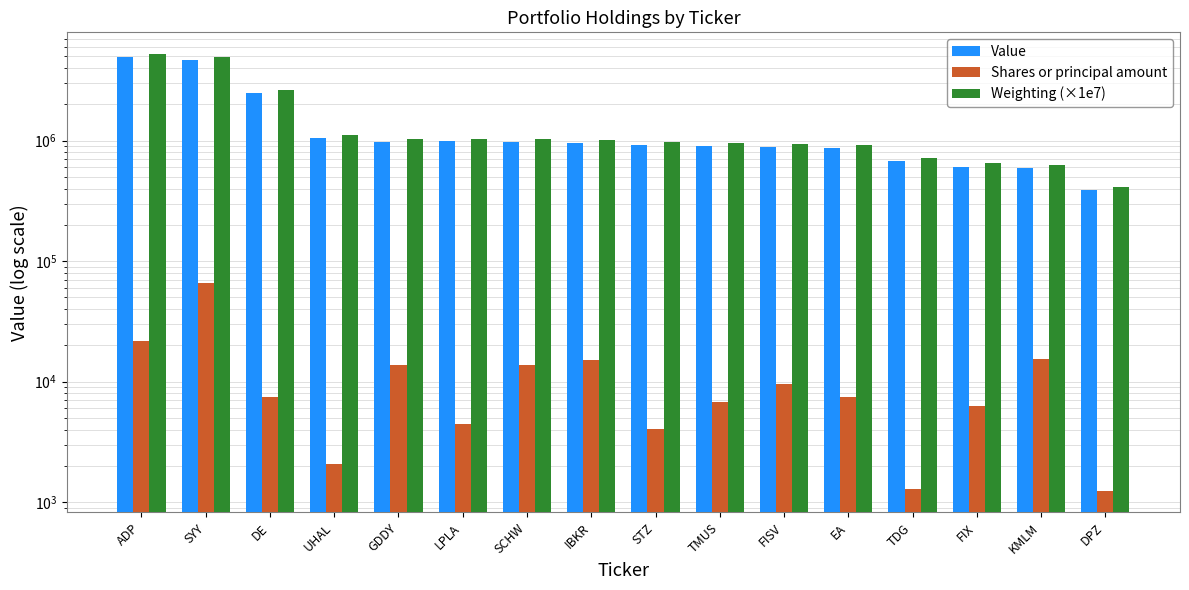

Reading left to right, transcribe all the data shown in this chart.

Value: 4909000.0	4658000.0	2479000.0	1054000.0	975000.0	983000.0	982000.0	959000.0	927000.0	906000.0	889000.0	868000.0	682000.0	608000.0	589000.0	388000.0
Shares or principal amount: 21700.0	65880.0	7426.0	2070.0	13750.0	4500.0	13672.0	15000.0	4035.0	6750.0	9500.0	7500.0	1300.0	6250.0	15360.0	1250.0
Weighting (×1e7): 5210000.0	4950000.0	2630000.0	1120000.0	1040000.0	1040000.0	1040000.0	1020000.0	980000.0	960000.0	940000.0	920000.0	720000.0	650000.0	630000.0	410000.0